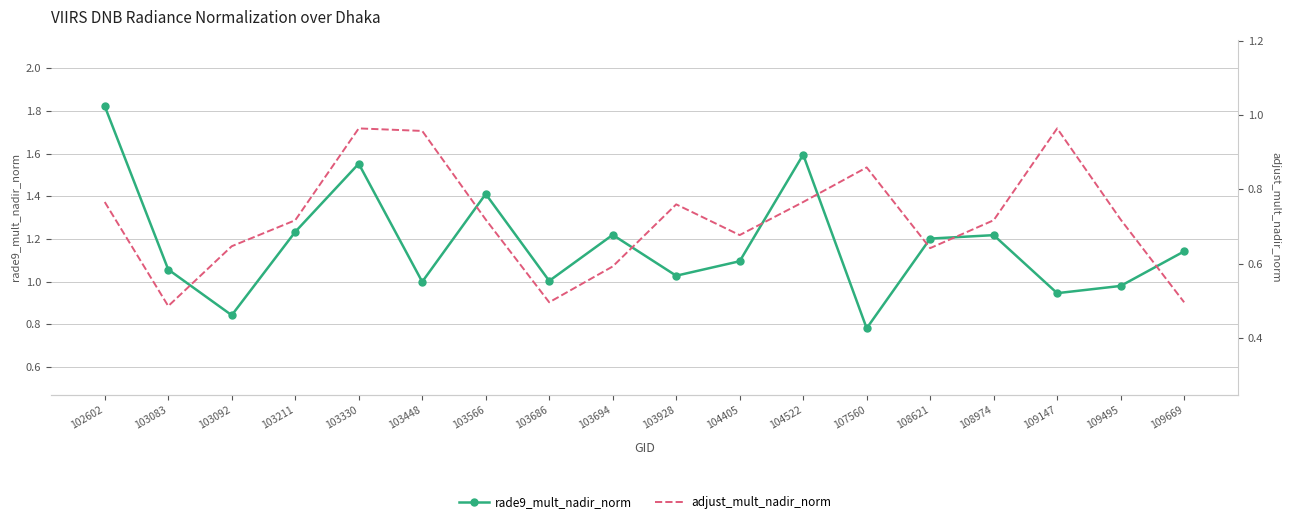

At 109669, list the series in order from smallest to largest.

adjust_mult_nadir_norm, rade9_mult_nadir_norm